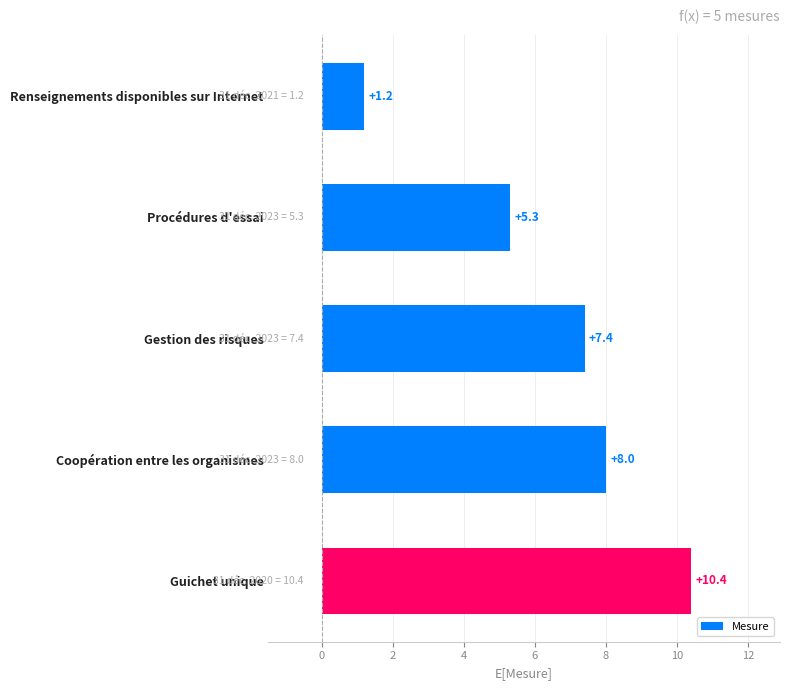

What is the label of the 3rd bar from the bottom?

Gestion des risques